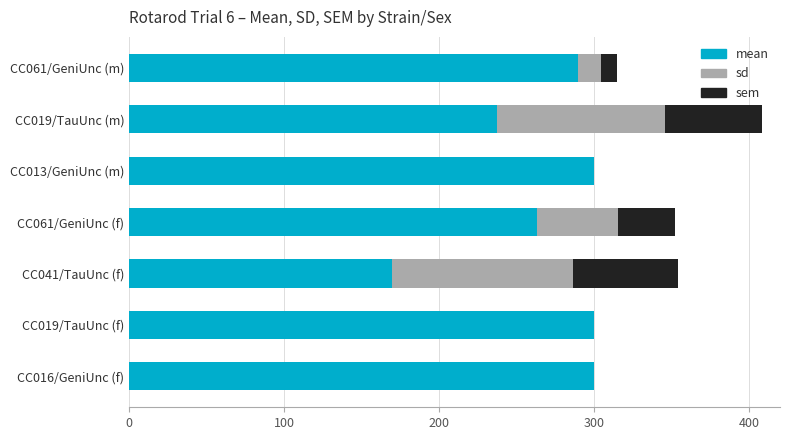

At which category is the sum across all series the highest?

CC019/TauUnc (m)